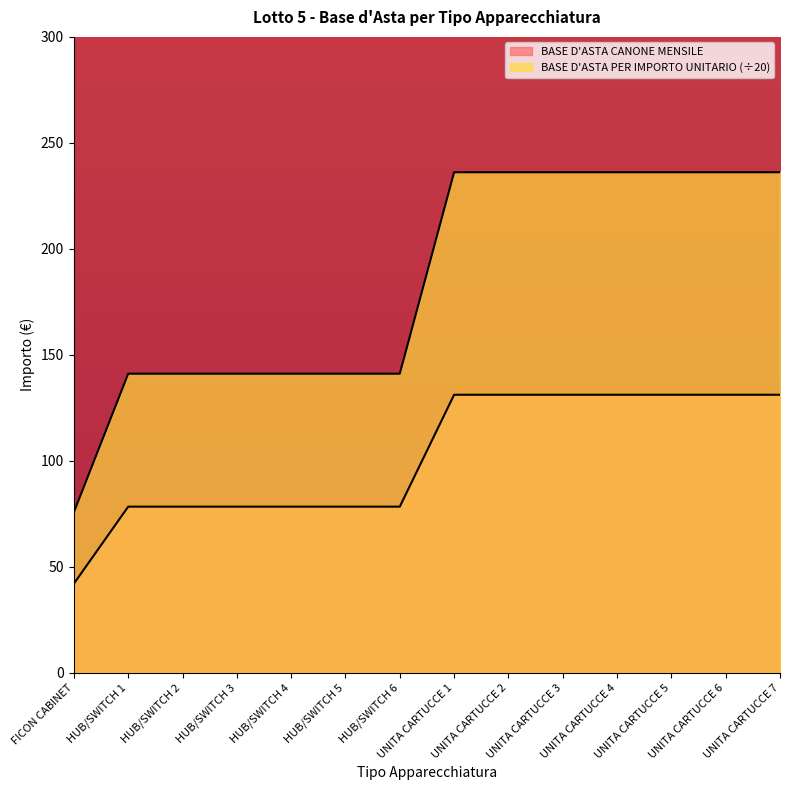

What is the label of the 12th point from the left?

UNITA CARTUCCE 5